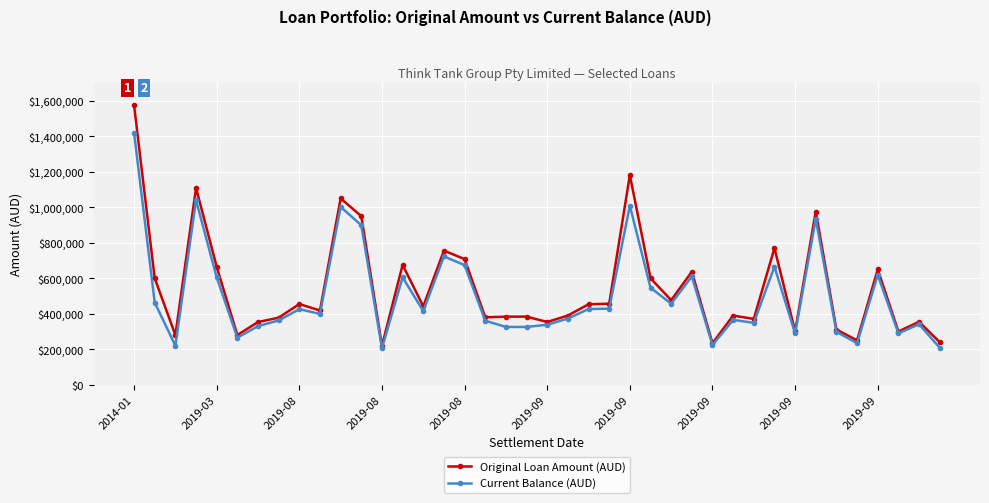

What is the smallest value displayed?

206241.1